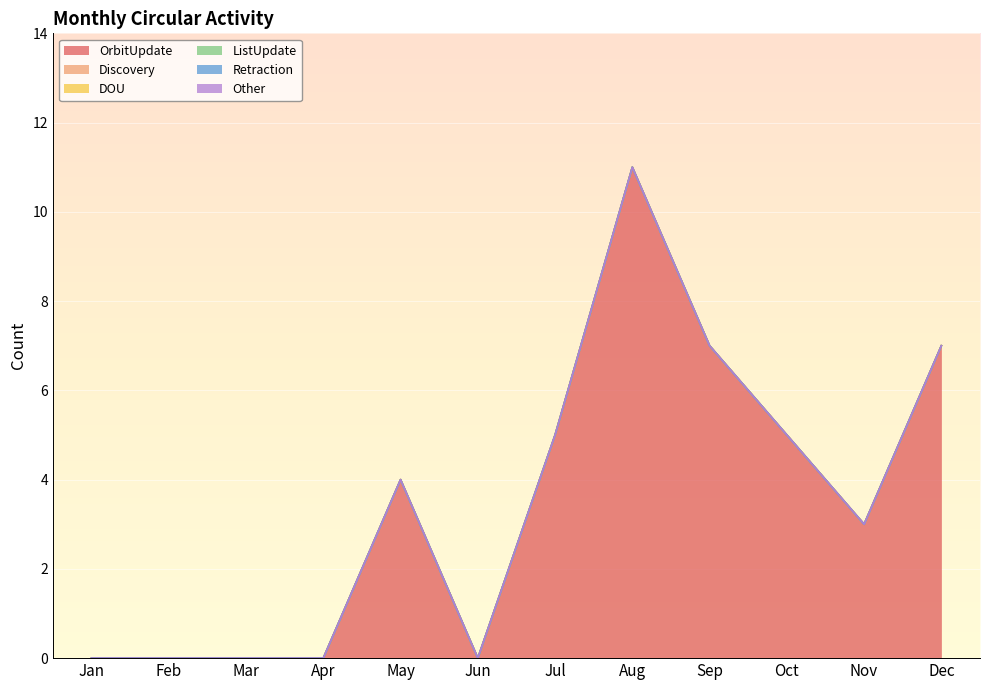

In OrbitUpdate, how many points are higher than both neighbors (excluding endpoints)?

2